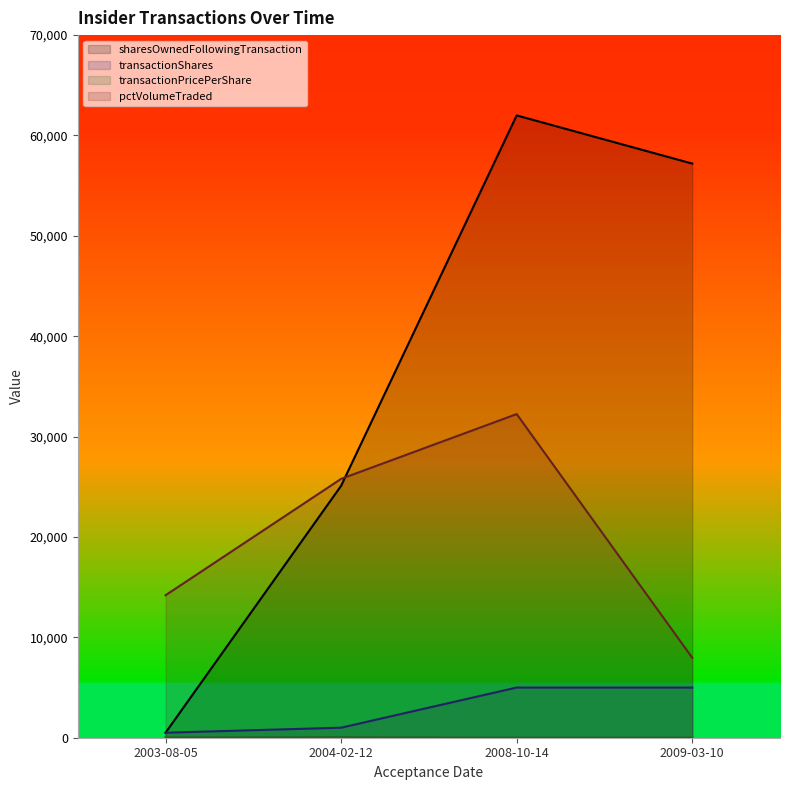

Is the value of sharesOwnedFollowingTransaction at 2009-03-10 greater than the value of pctVolumeTraded at 2003-08-05?

Yes